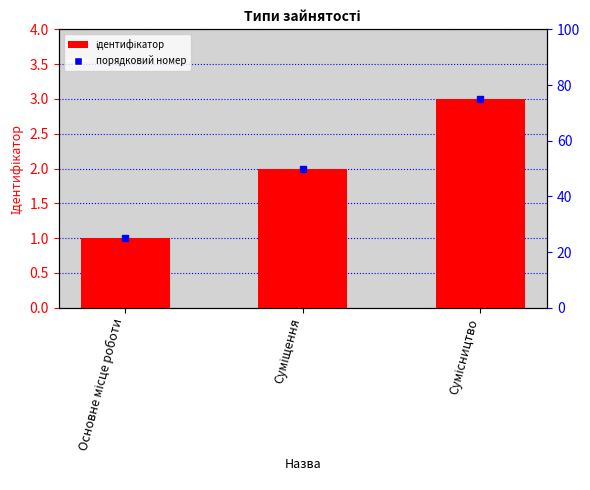

What is the label of the 3rd bar from the right?

Основне місце роботи